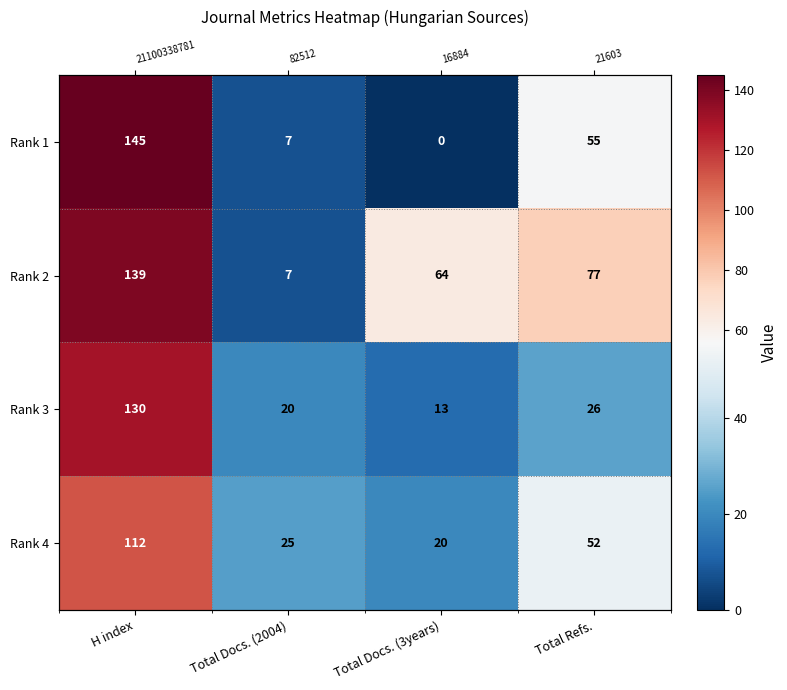

At which label does Rank 3 first exceed 26?

H index